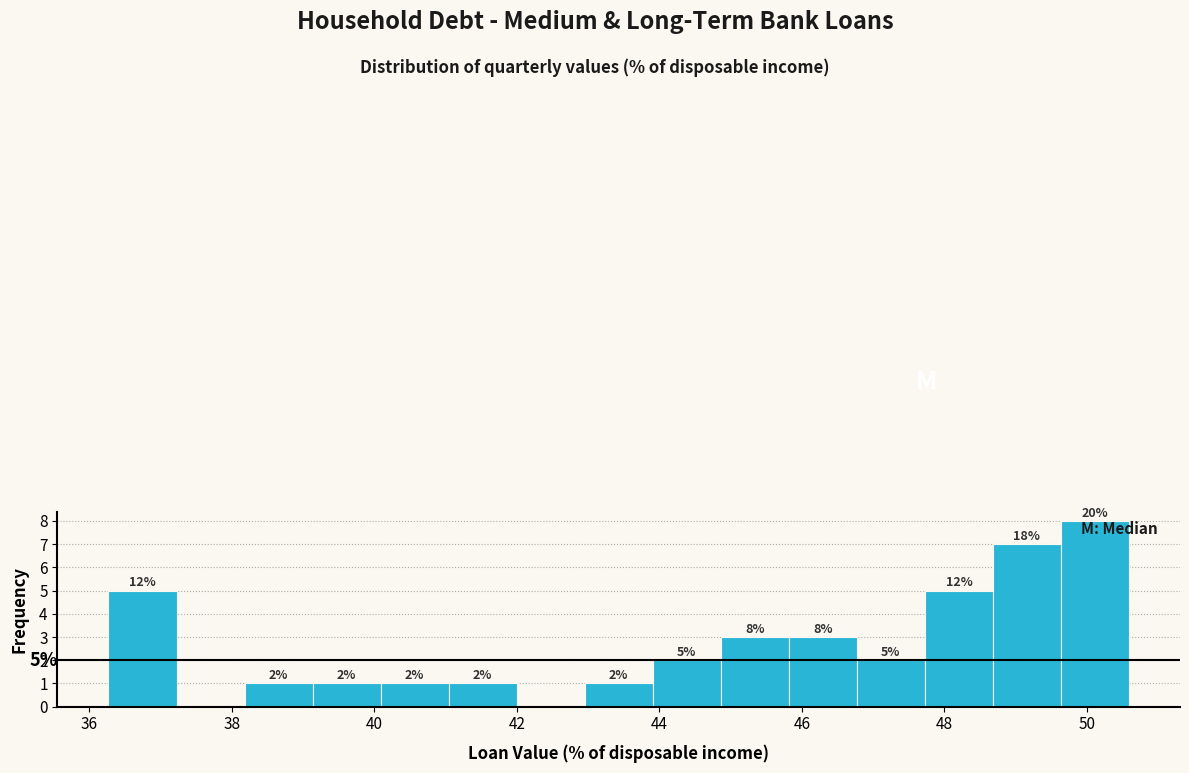

Over which range of the x-axis is the bar tallest?

49.6 to 50.6